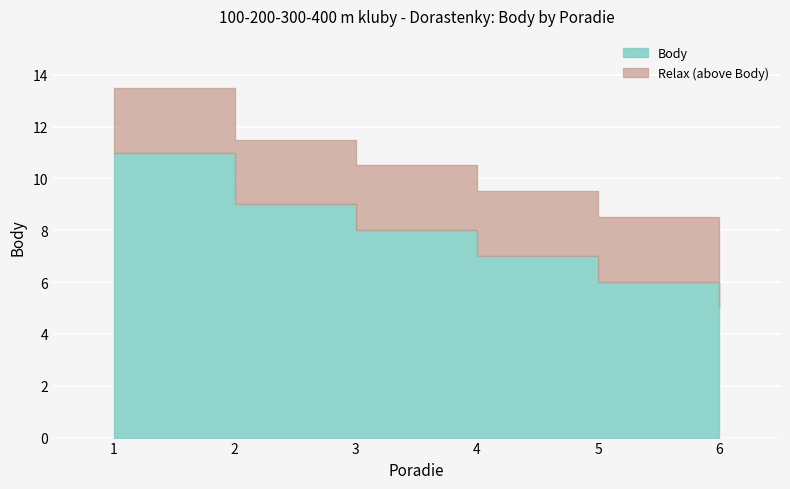

At which label does the data first exceed 8?

1